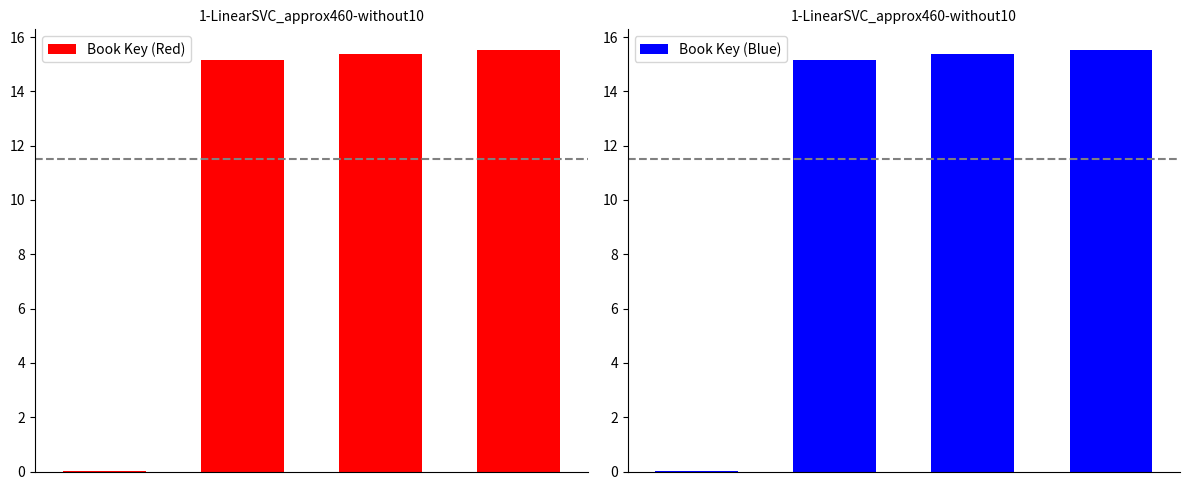

Reading left to right, extract all data points from this chart.

Book Key (Red): 0=0.0	1=15.2	2=15.4	3=15.5
Book Key (Blue): 0=0.0	1=15.2	2=15.4	3=15.5